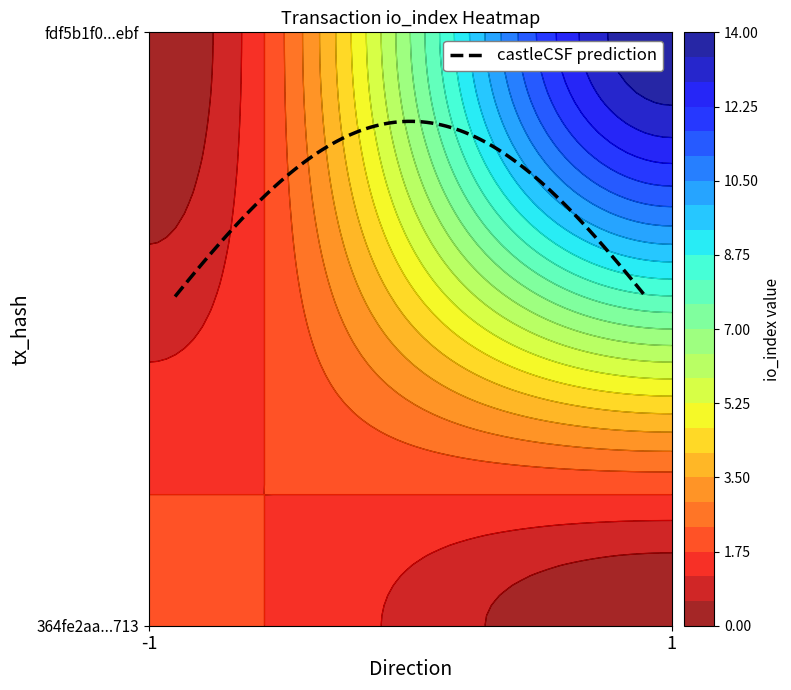

Which category has the highest value across all series?

io_index